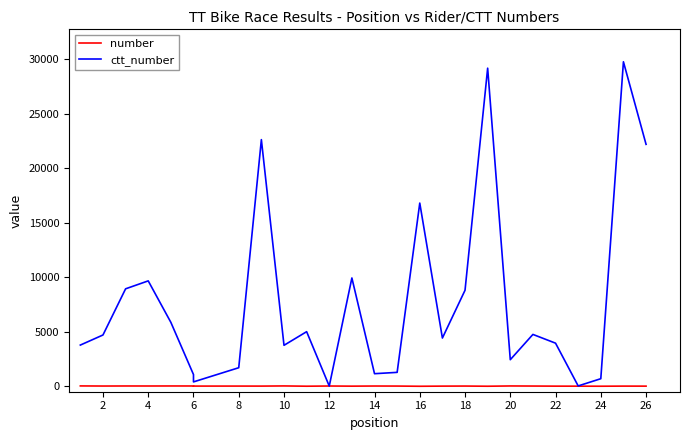

At how many categories does at least one series exceed 8739?

9